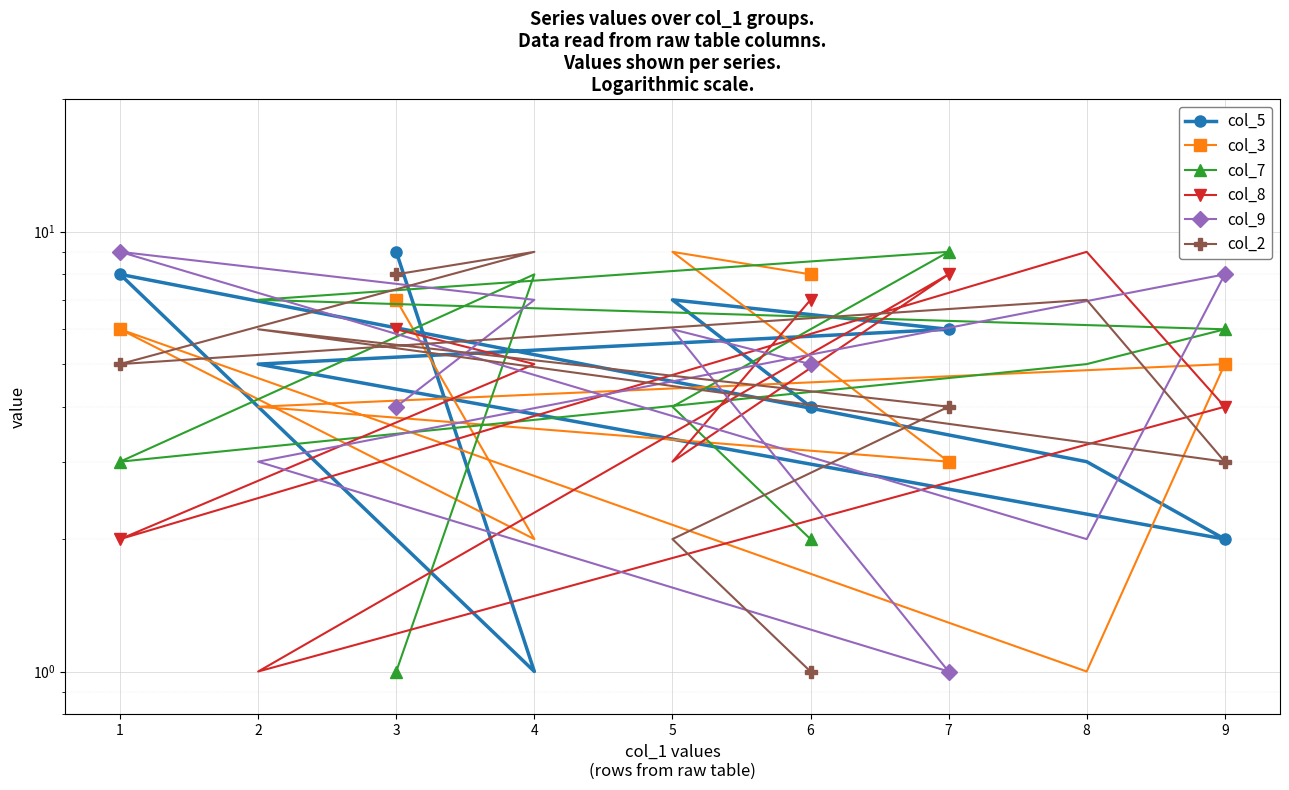

Where do col_3 and col_7 first cross each other?

3 and 4